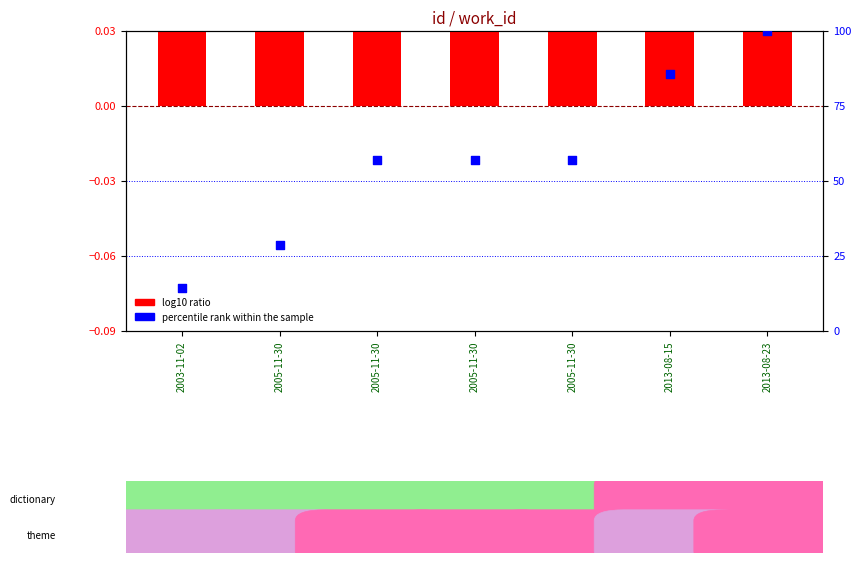

Which series contains the highest Y value?

percentile rank within the sample